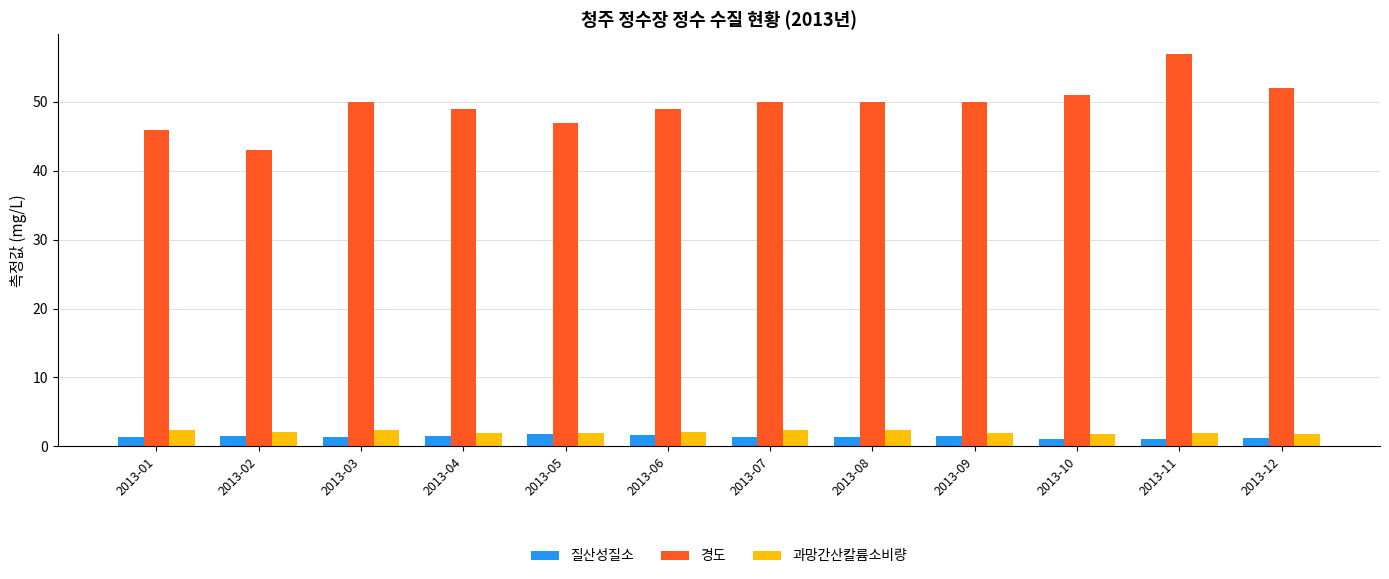

What are all the series names shown in the legend?

질산성질소, 경도, 과망간산칼륨소비량